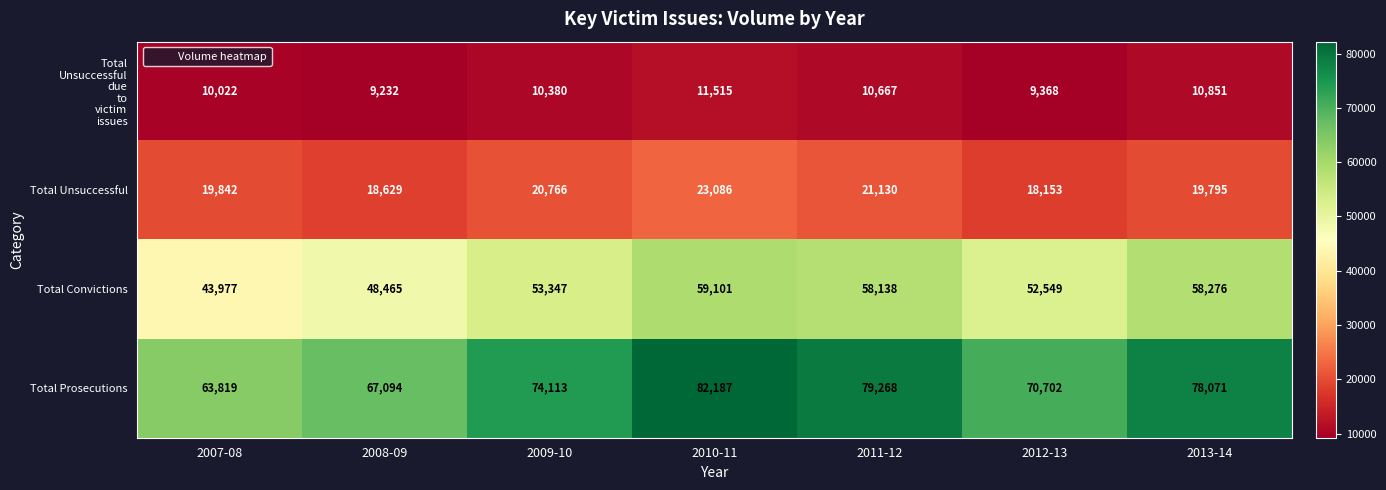

True or false: Total Convictions has a value of 13384 at 2008-09.

False